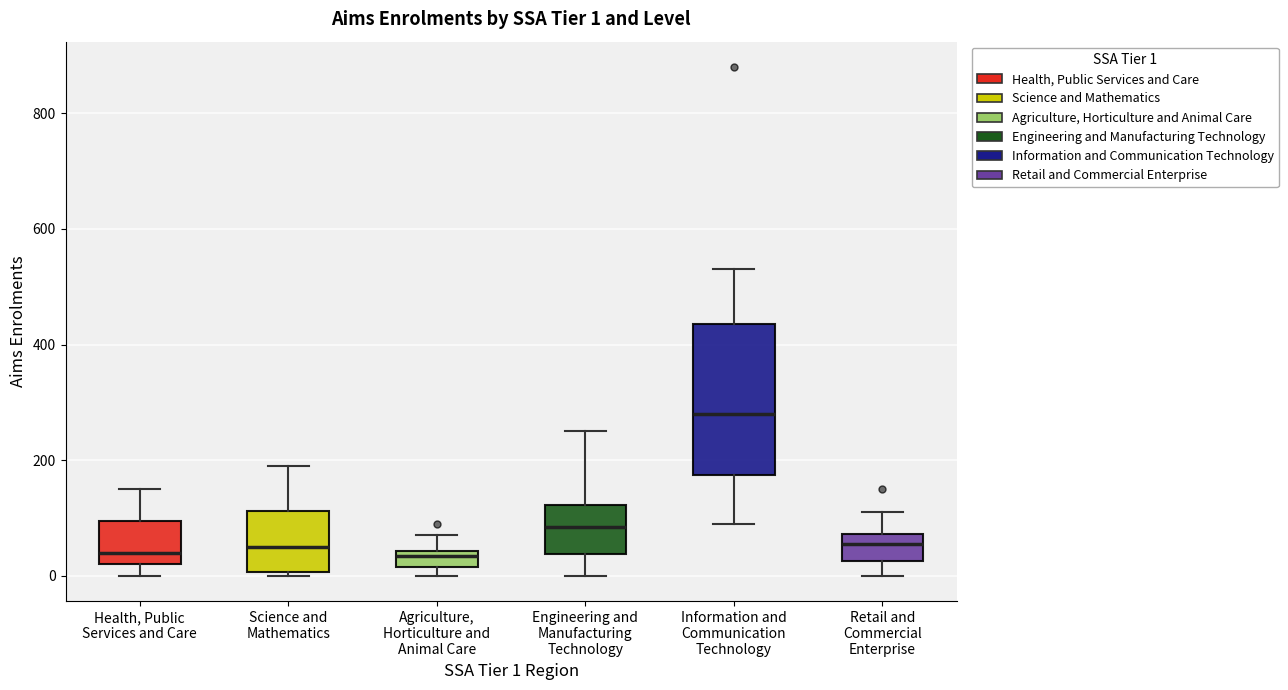

Which box has the highest median line?

Information and Communication Technology